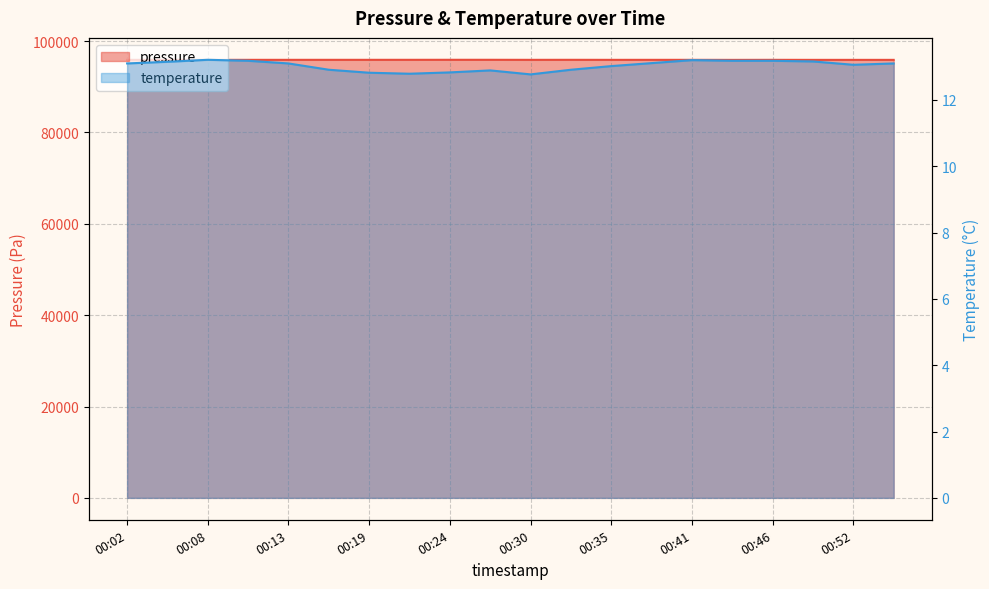

Which label corresponds to the largest value in the chart?

00:24